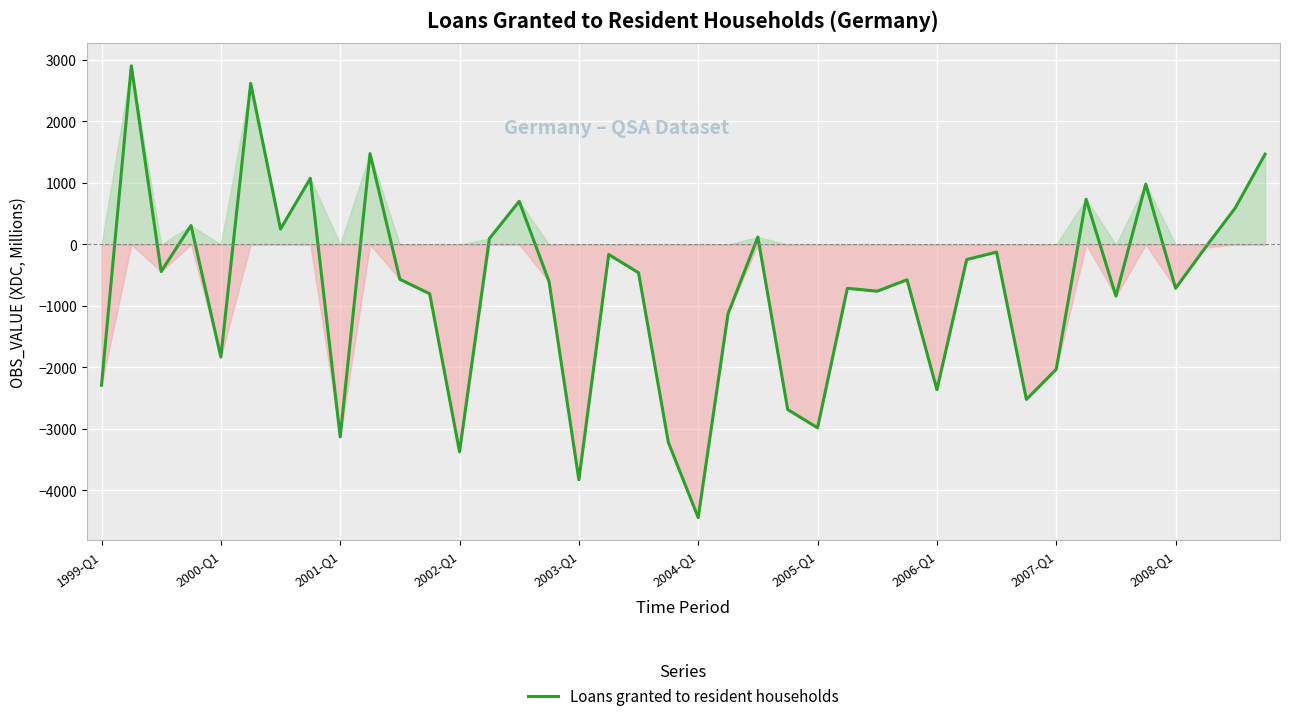

What is the minimum value shown in the chart?

-4442